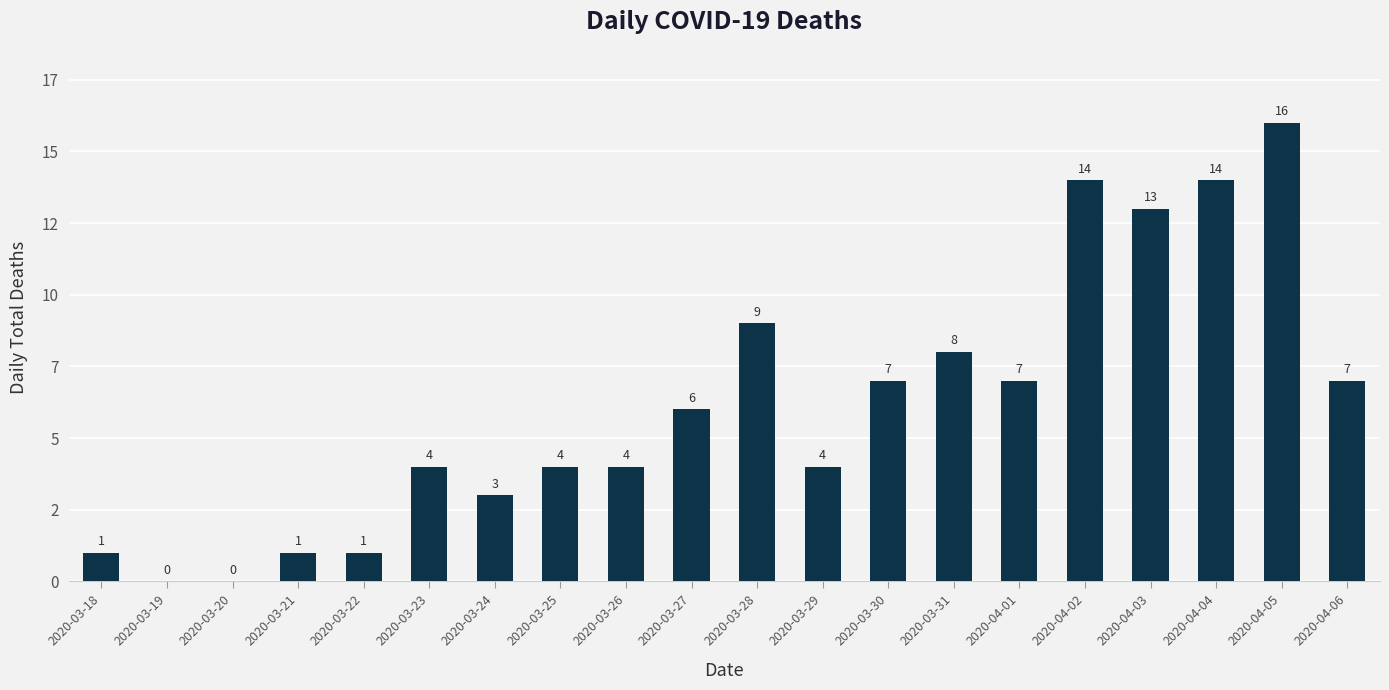

What is the ratio of the value at 2020-03-22 to the value at 2020-03-24?

0.3